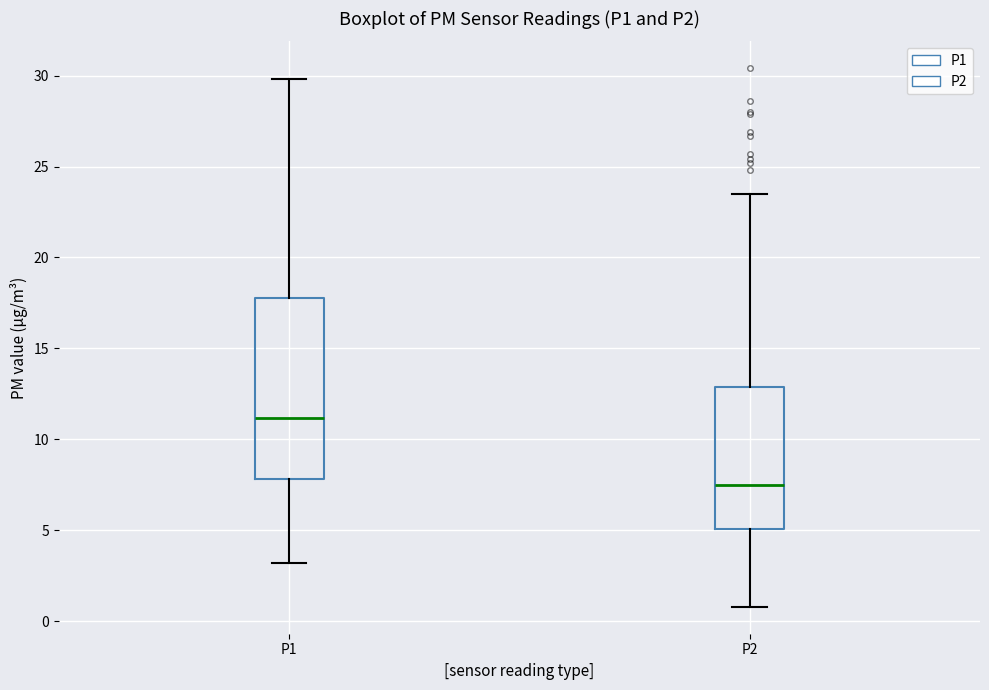

Which box is the tallest, from its lower edge to its upper edge?

P1